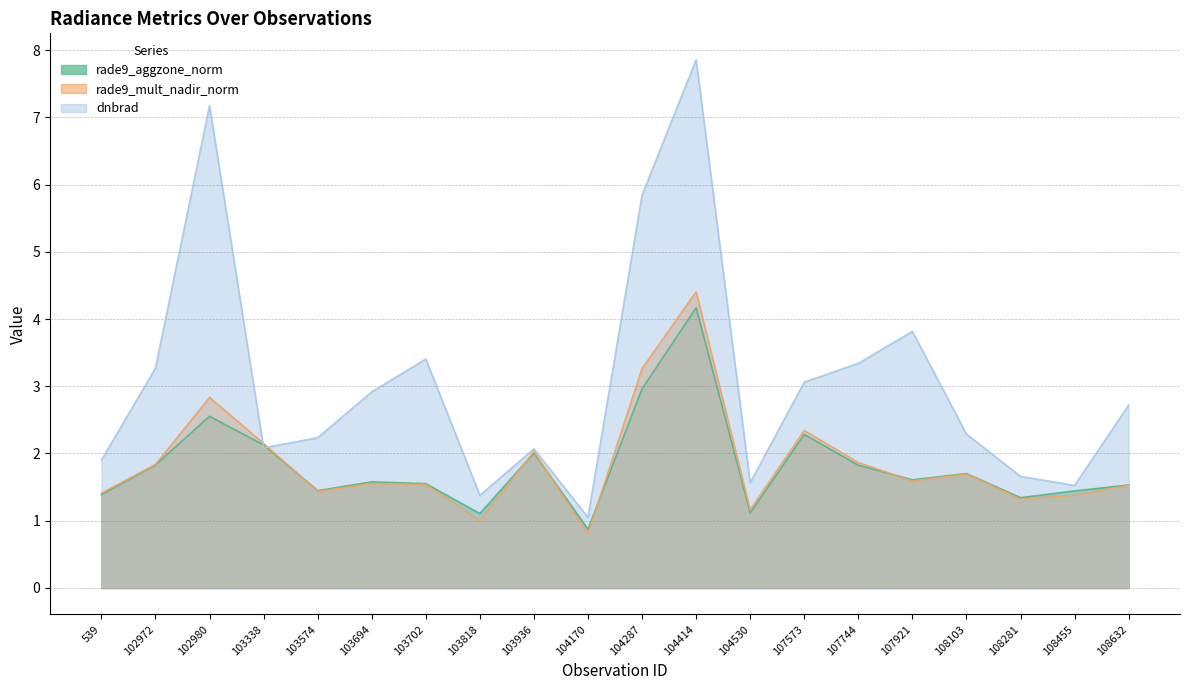

Which series changed the most between 539 and 104287?

dnbrad